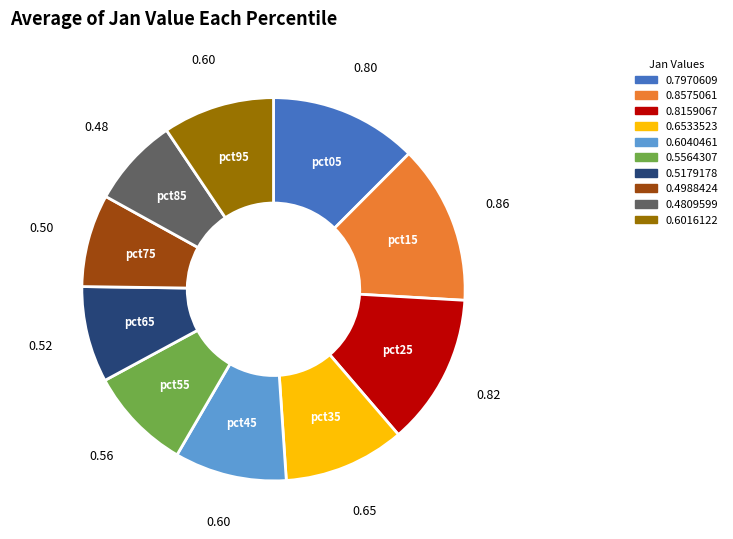

Count the number of slices in the pie.

10